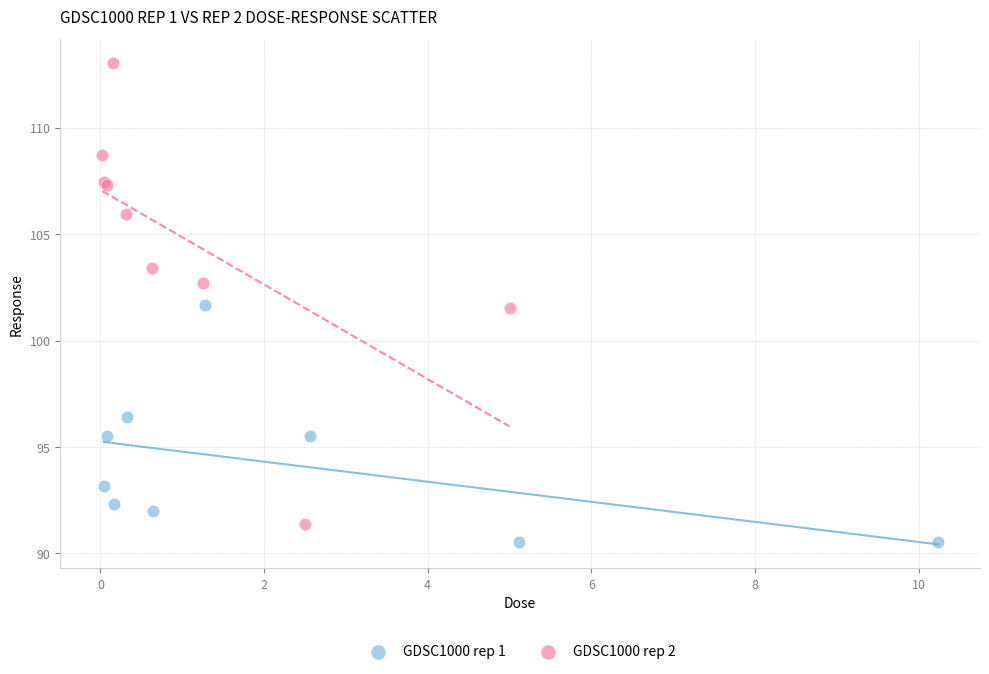

Which series contains the highest Y value?

GDSC1000 rep 2